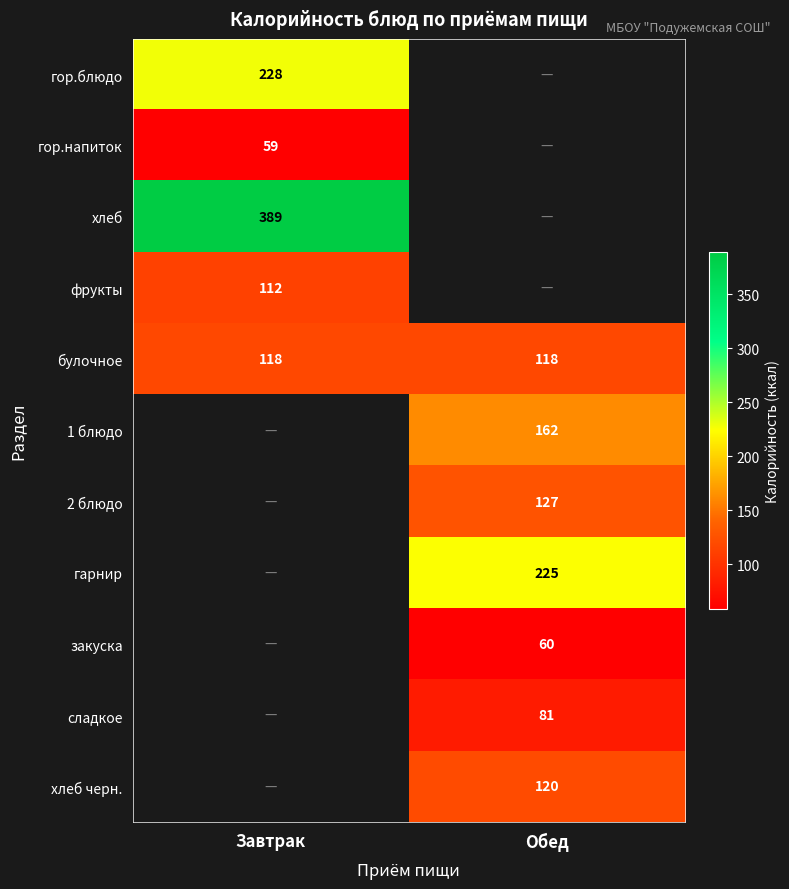

True or false: гор.напиток has a value of 59 at Завтрак.

True